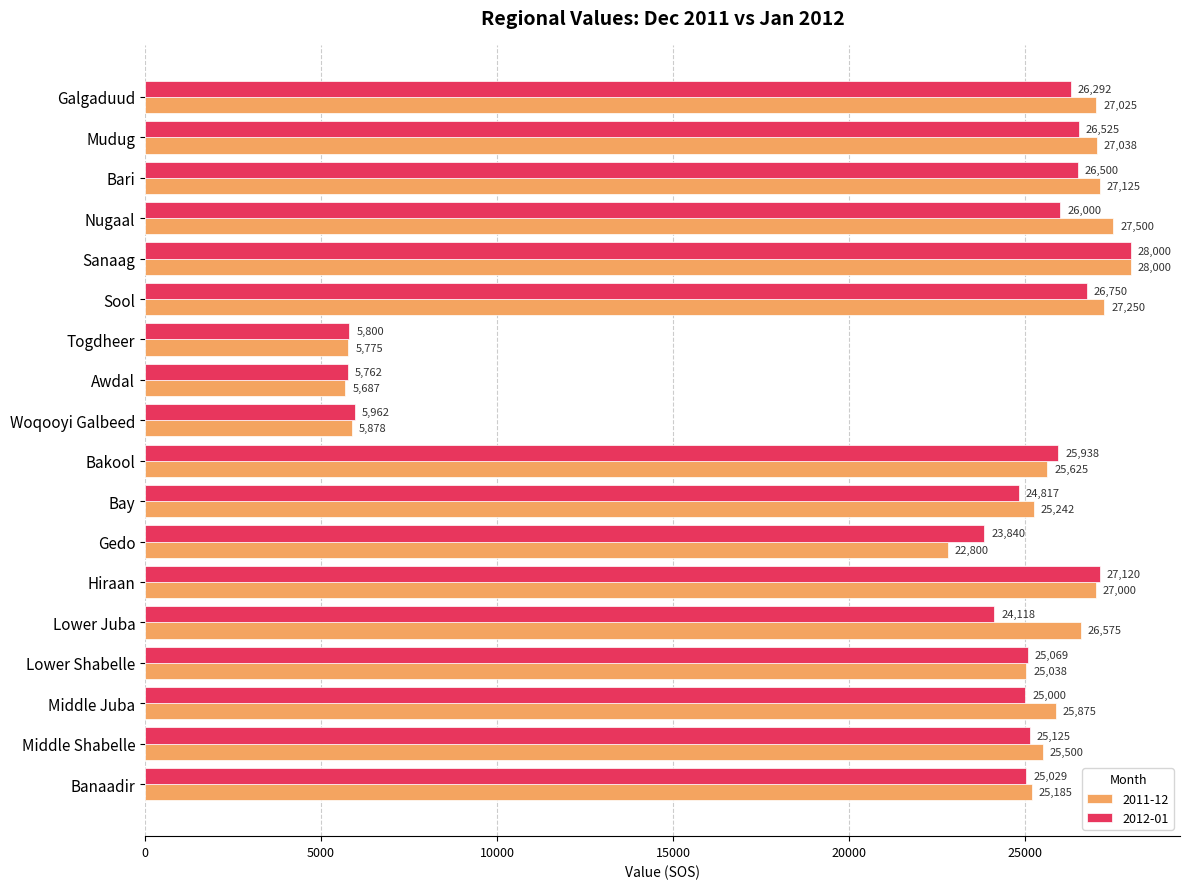

Where is 2011-12 nearest to the value 16843?

Gedo